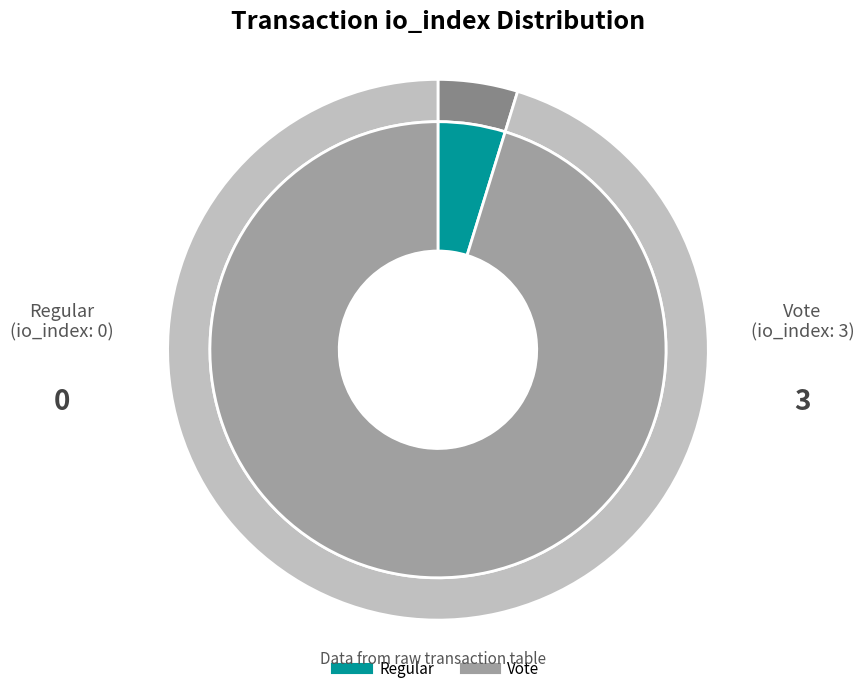

What is the majority slice?

Vote